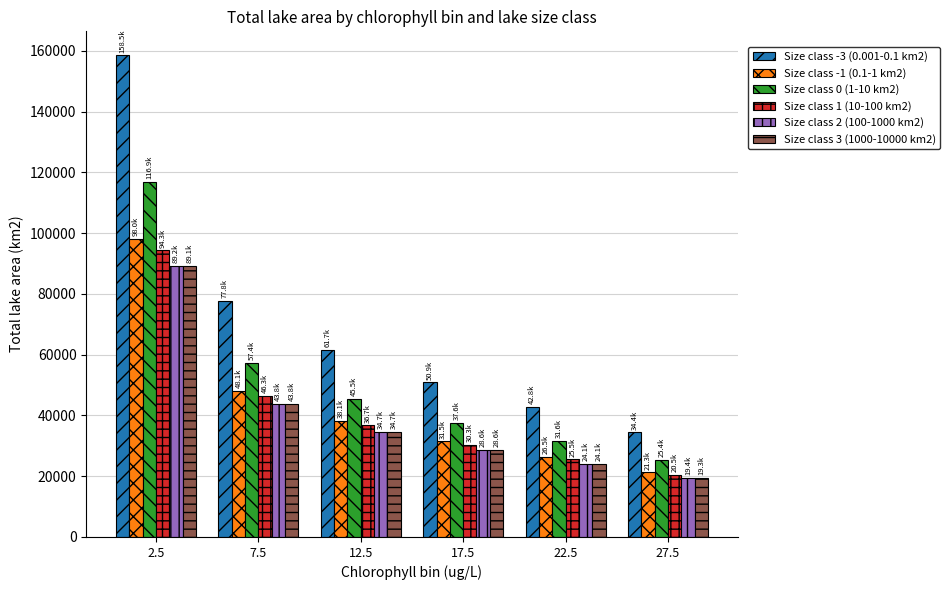

Reading right to left, list all the values displayed in this chart.

Size class -3 (0.001-0.1 km2): 34386.6	42839.1	50907.4	61665.2	77801.9	158485.4
Size class -1 (0.1-1 km2): 21257.8	26483.2	31471.0	38121.5	48097.2	97975.9
Size class 0 (1-10 km2): 25368.6	31604.5	37556.9	45493.4	57398.3	116922.4
Size class 1 (10-100 km2): 20467.7	25498.9	30301.4	36704.7	46309.7	94334.5
Size class 2 (100-1000 km2): 19350.5	24107.1	28647.4	34701.2	43781.9	89185.3
Size class 3 (1000-10000 km2): 19338.2	24091.7	28629.1	34679.1	43754.0	89128.5